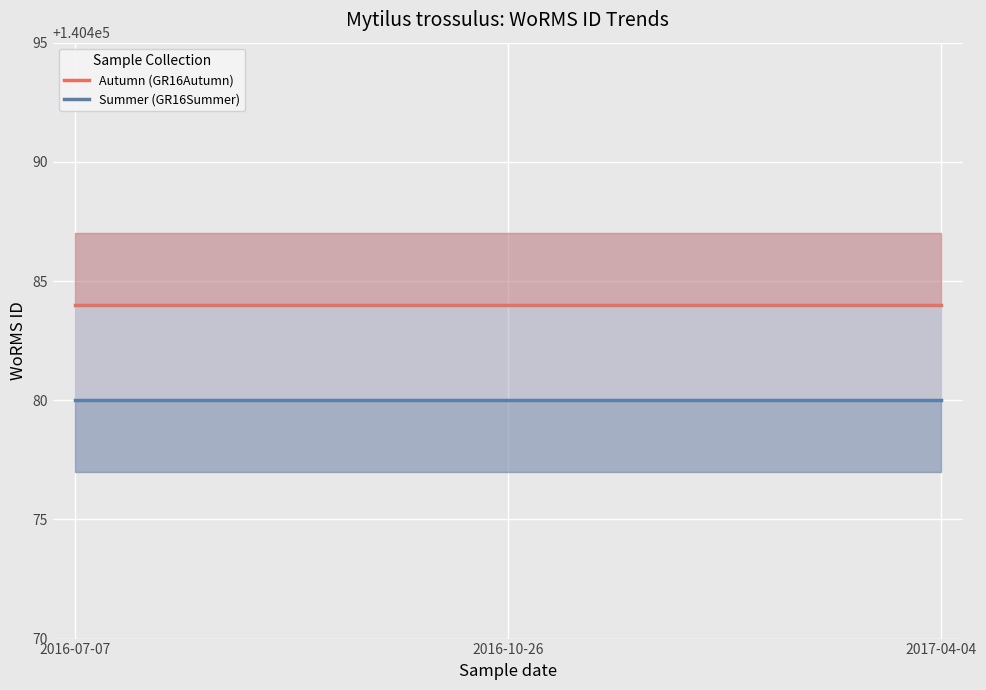

List the labels in order of Autumn (GR16Autumn) value, largest first.

2016-07-07, 2016-10-26, 2017-04-04